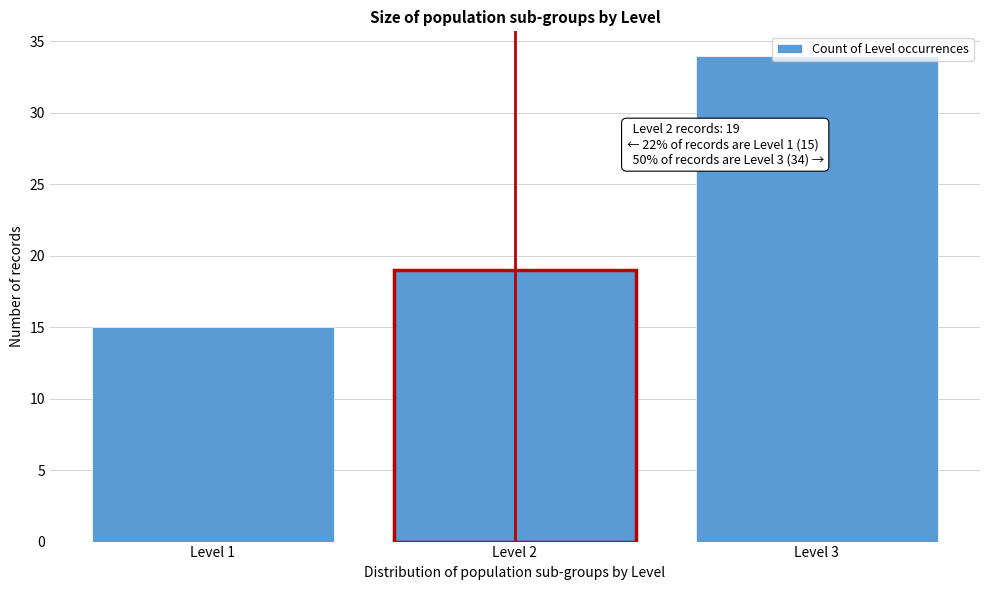

Read the value at Level 3, to the nearest 10.

30